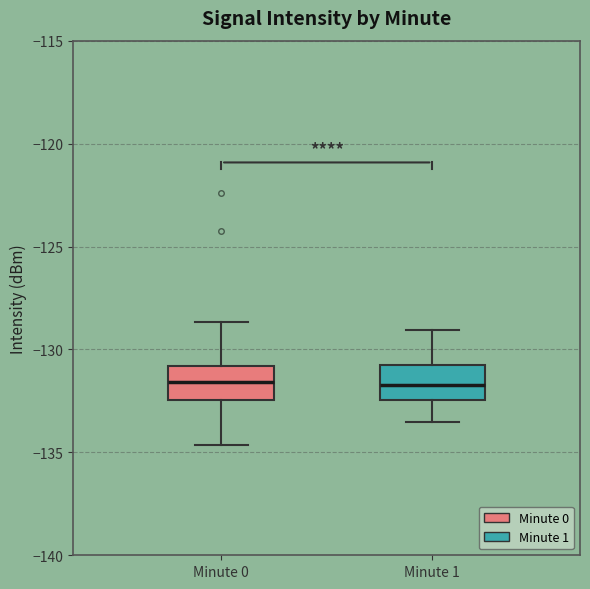

Reading left to right, transcribe this box plot: for each box, give where its median line is, the range the box spans, and where its two whiskers end, as read against the y-axis. The values are not printed on the chart, so give them approximately, as read against the axis.

Minute 0: median -131.5, box -132.5 to -131.0, whiskers -134.5 to -128.5
Minute 1: median -131.5, box -132.5 to -130.5, whiskers -133.5 to -129.0